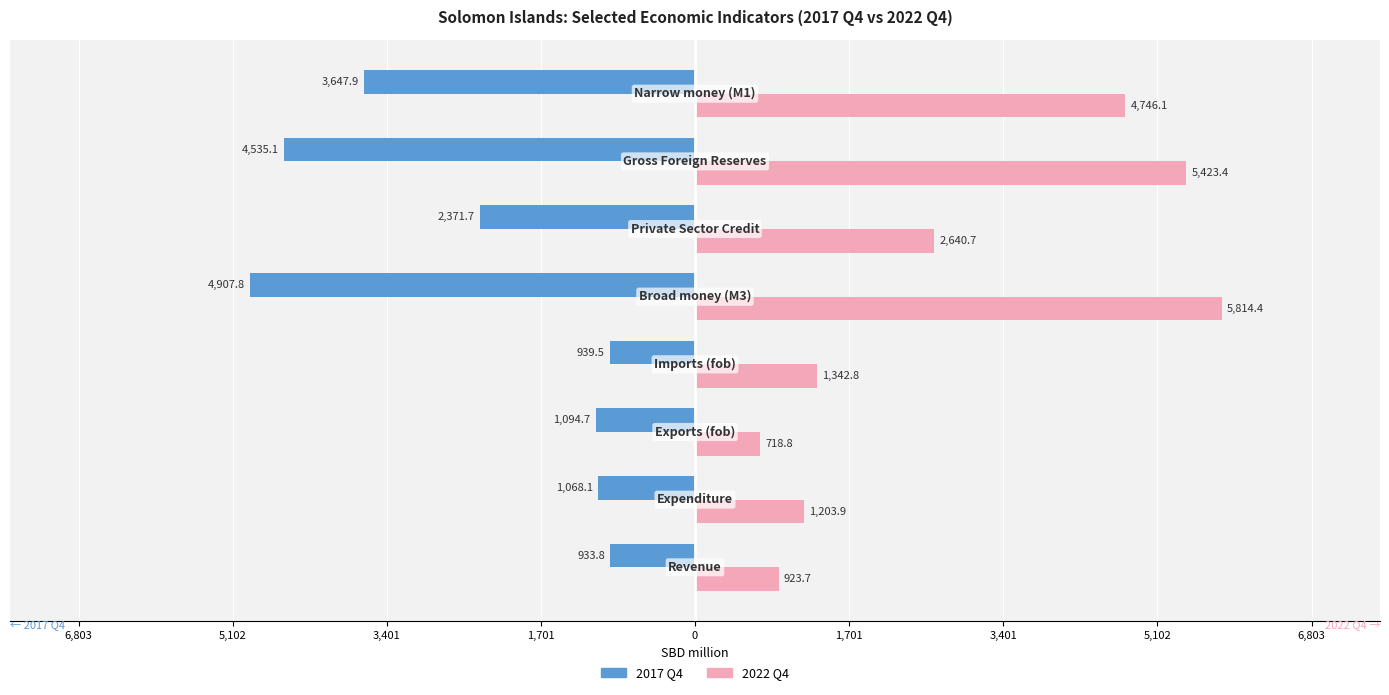

What are all the series names shown in the legend?

2017 Q4, 2022 Q4